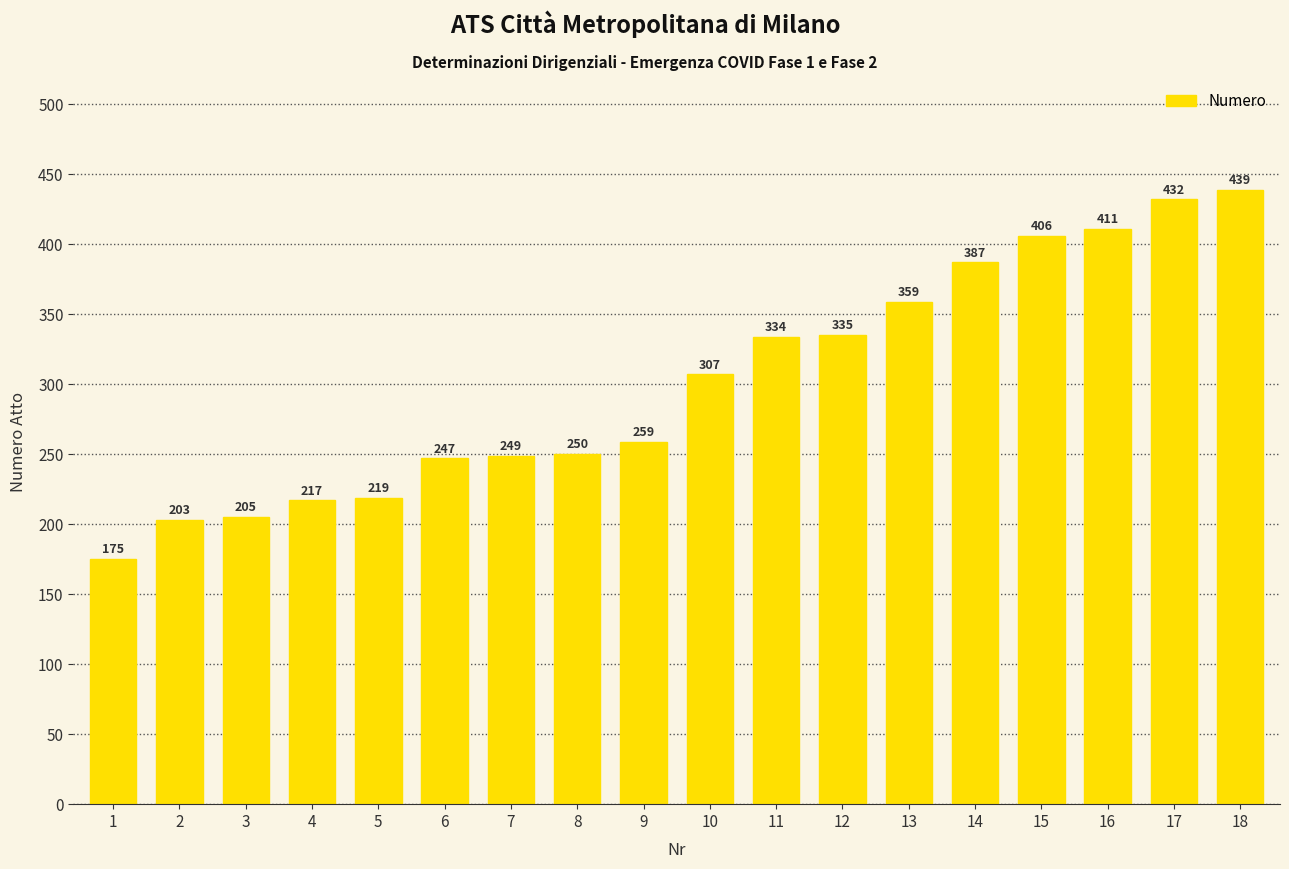

What is the ratio of the value at 12 to the value at 11?

1.0